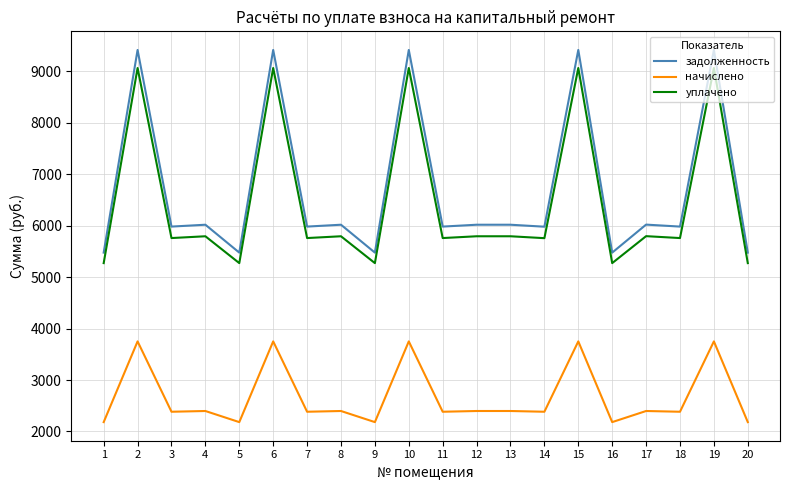

Where is the first local maximum for уплачено?

2